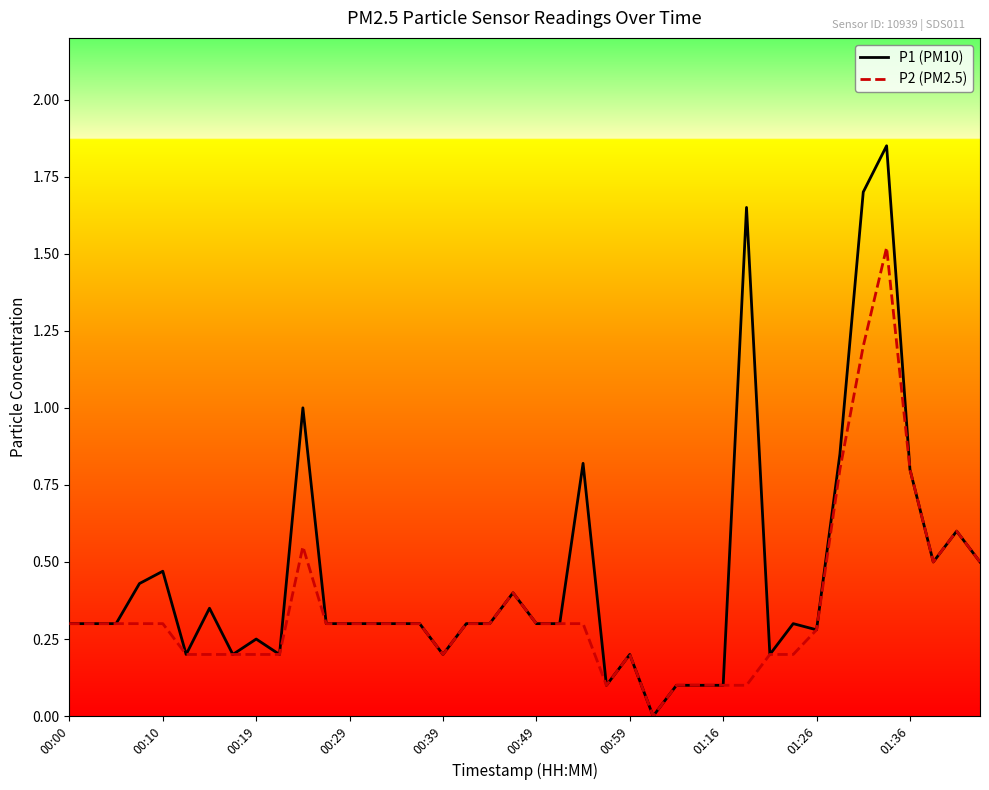

Which series has the widest spread of values?

P1 (PM10)